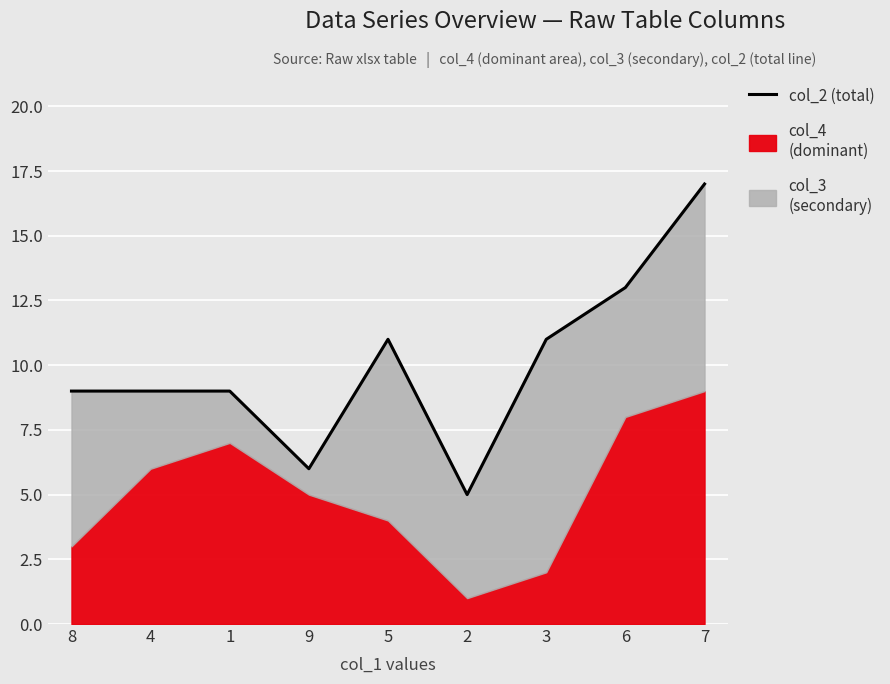

What is the value of the 5th point from the left?

11